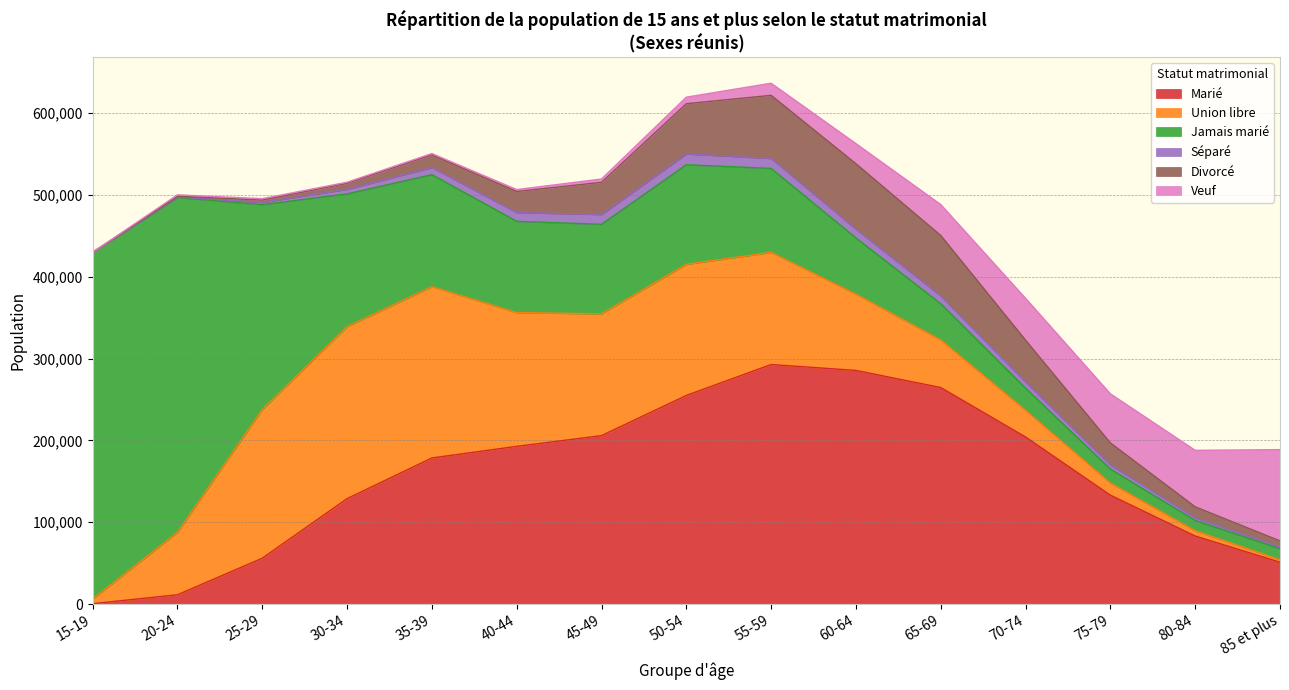

At which label does Séparé first exceed 7505?

35-39